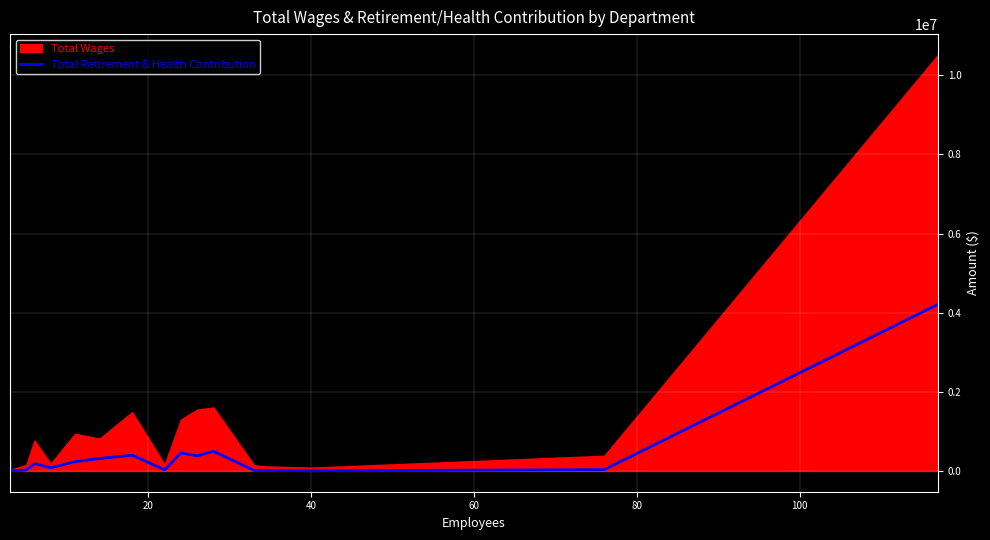

What is the label of the 16th point from the right?

40